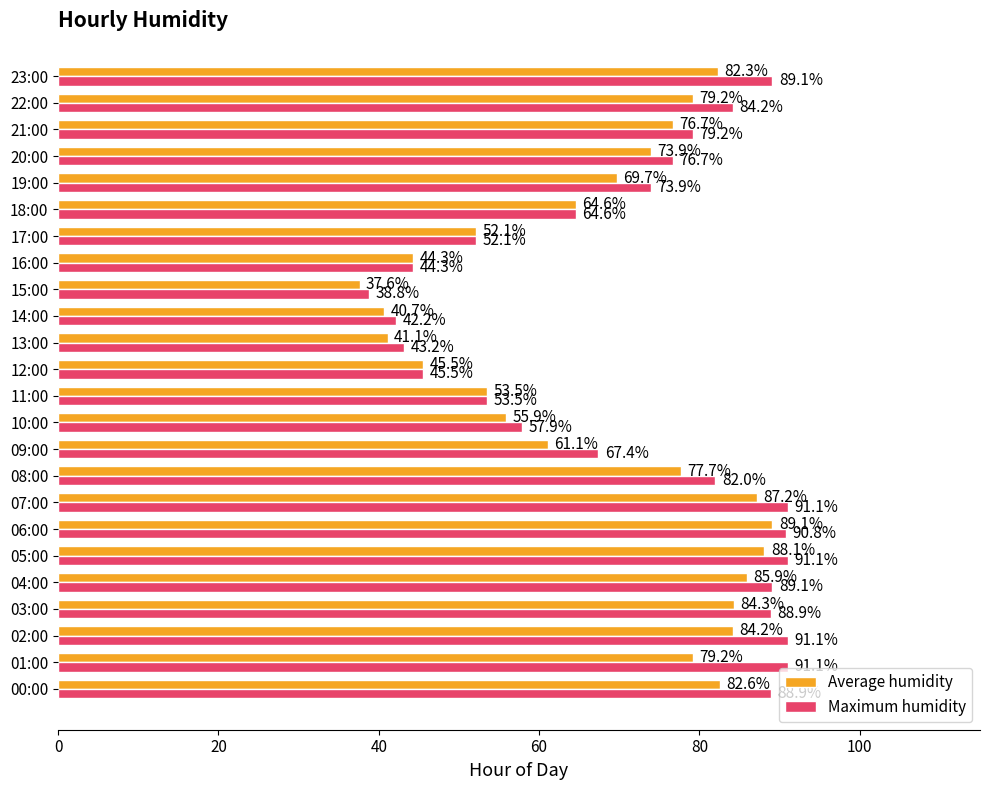

What is the highest value of the Average humidity series?

89.1